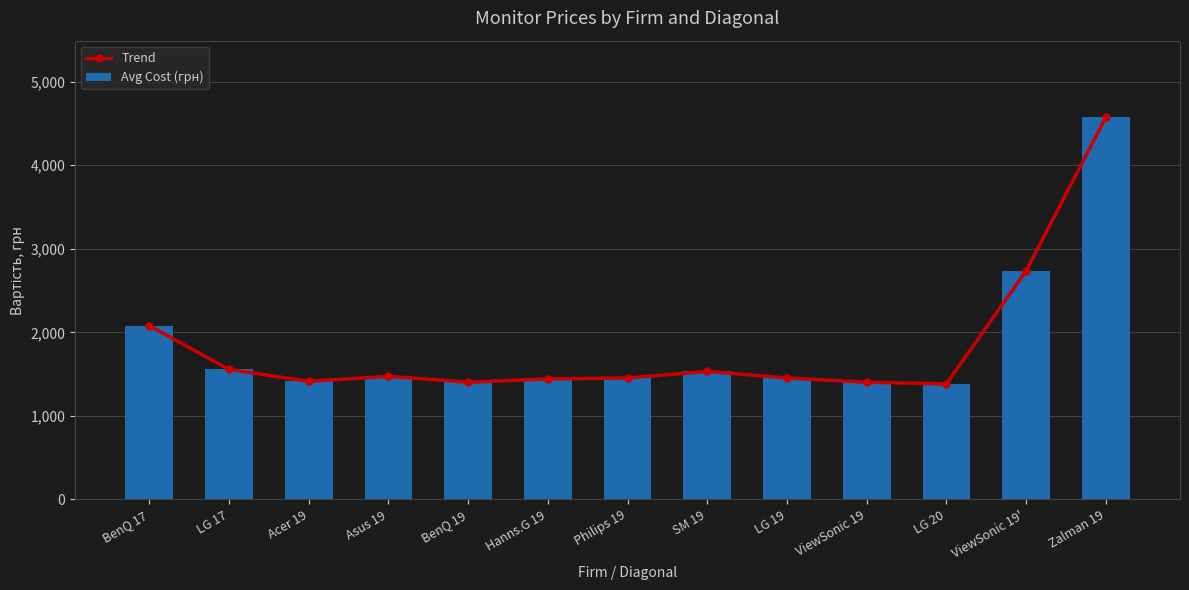

How many values in the Avg Cost (грн) series exceed 1453?

6